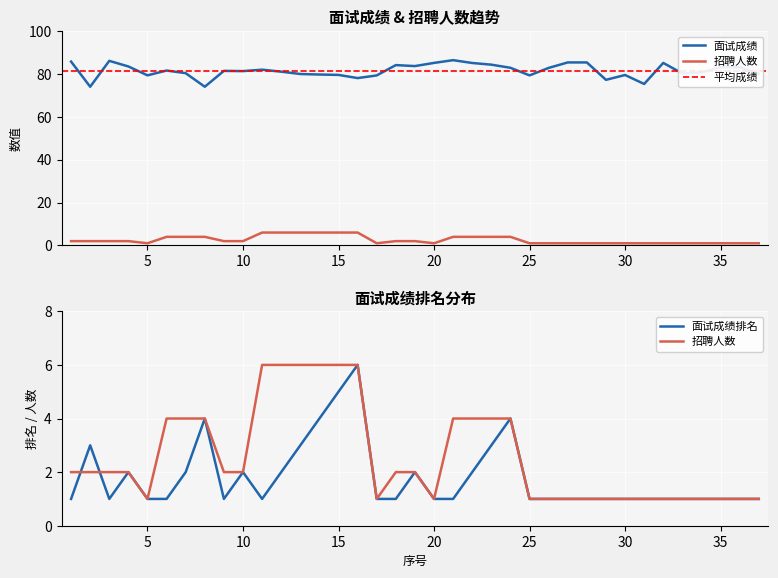

Between which two adjacent categories do 面试成绩排名 and 招聘人数 first intersect?

1 and 2